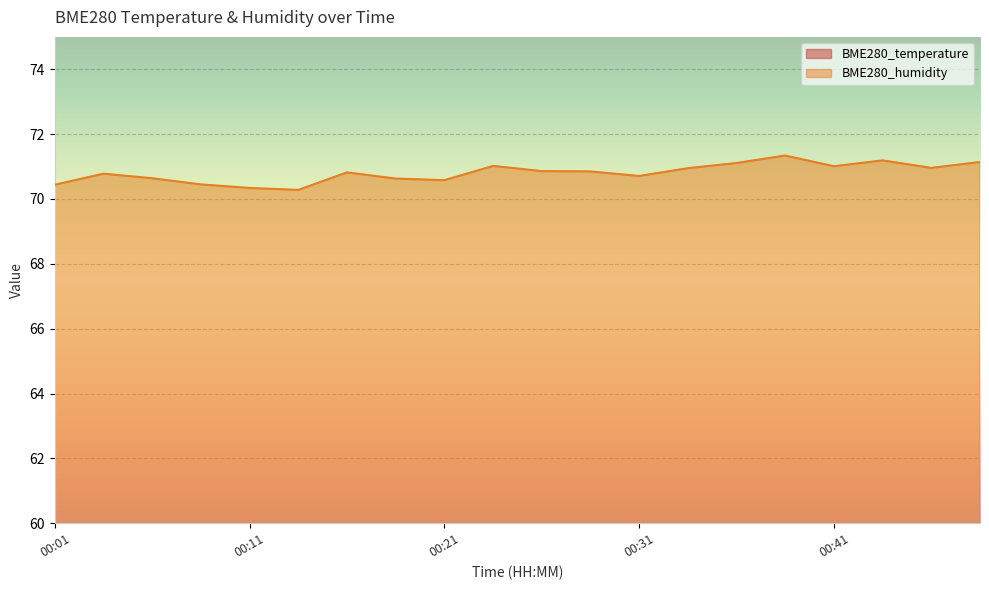

Does the chart display data point markers on the line(s)?

No